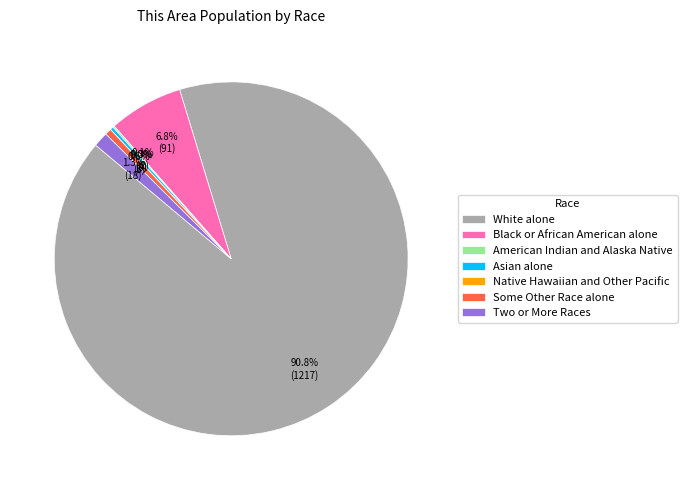

Count the number of slices in the pie.

7